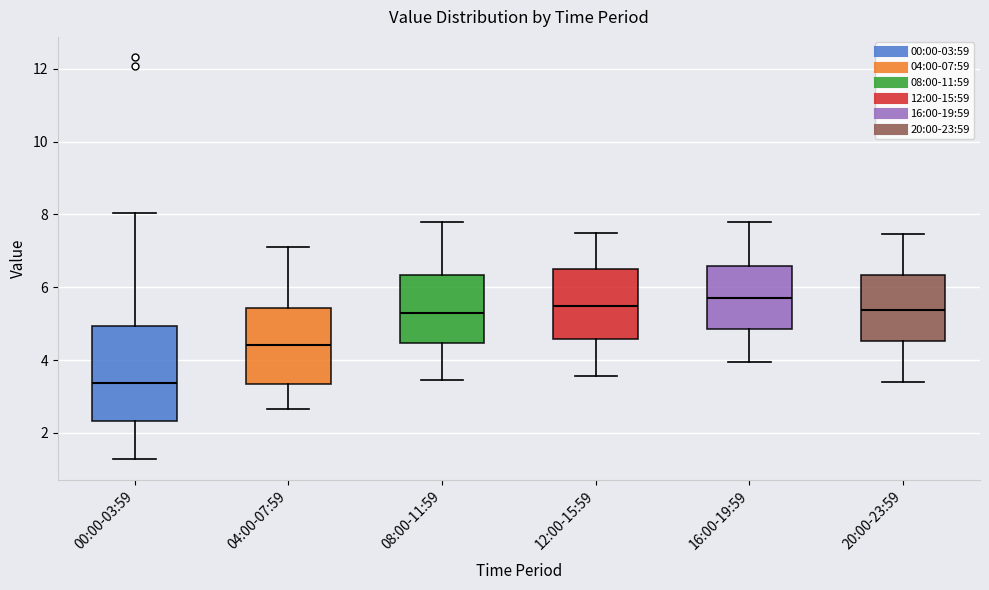

Where is the upper edge of the box for 00:00-03:59 on the y-axis? The values are not printed on the chart, so give them approximately, as read against the axis.

5.0